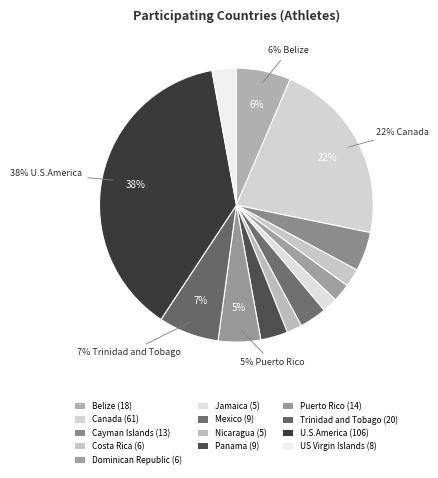

Is the sum of Jamaica and Costa Rica greater than half?

No